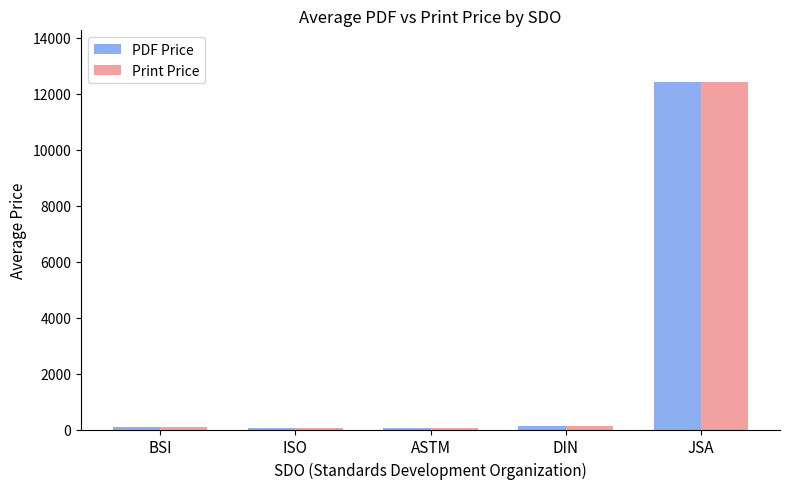

The PDF Price series shows 94.7 at BSI. True or false?

True